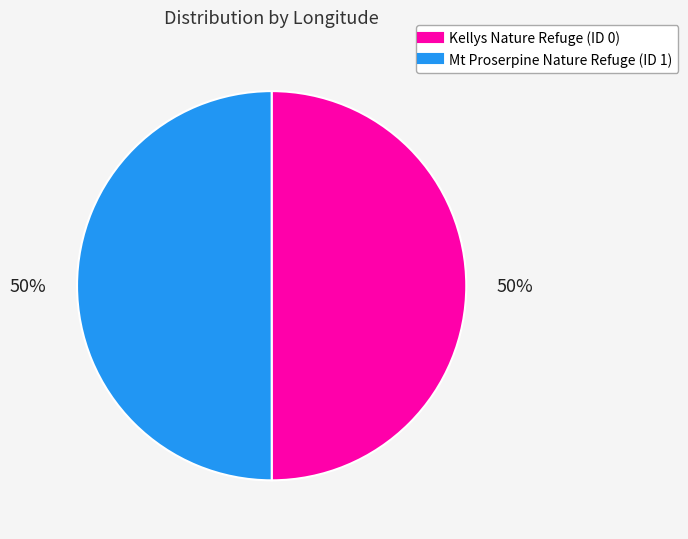

The Mt Proserpine Nature Refuge (ID 1) slice represents 50% of the pie. True or false?

True